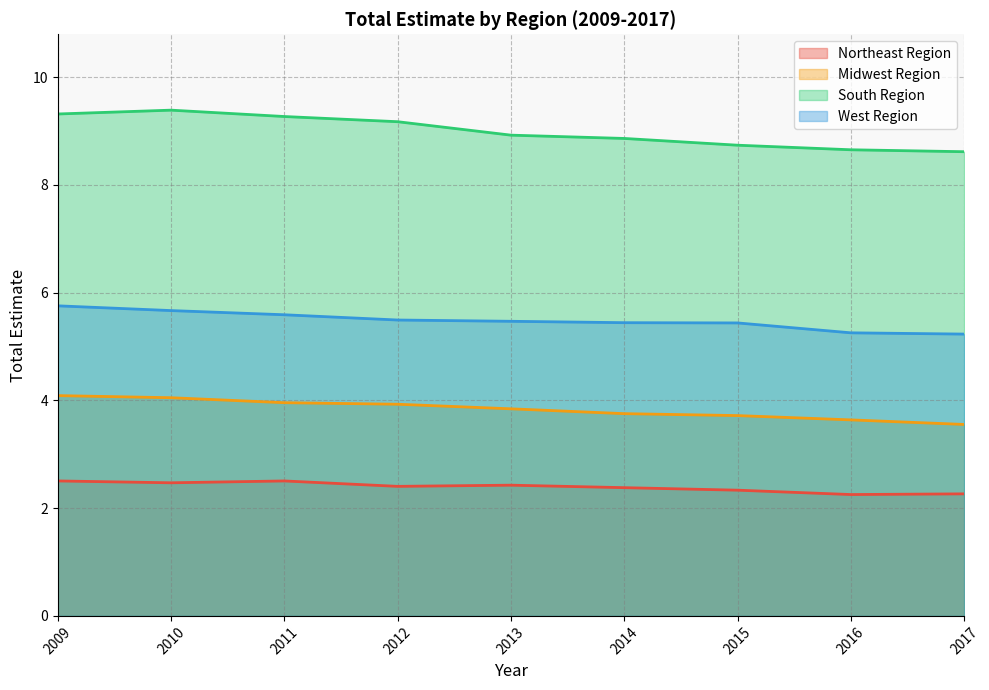

True or false: Midwest Region and South Region cross at least once.

False